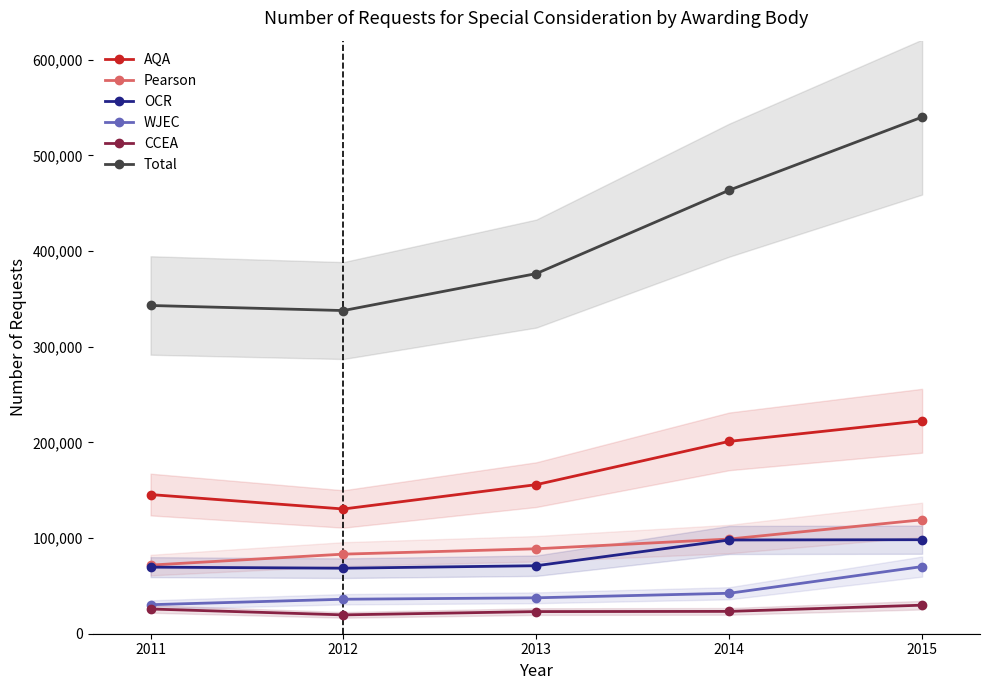

What is the difference between the maximum and second lowest values in the Pearson series?

35900